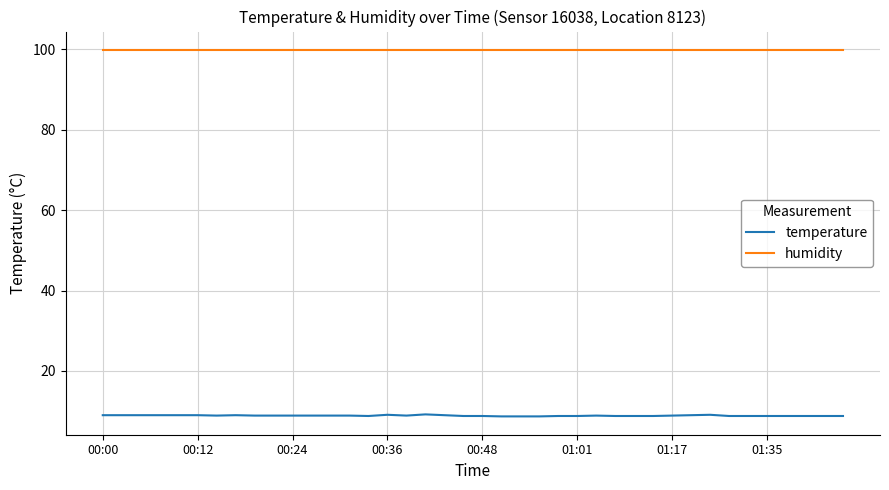

What is the smallest value displayed?

8.7